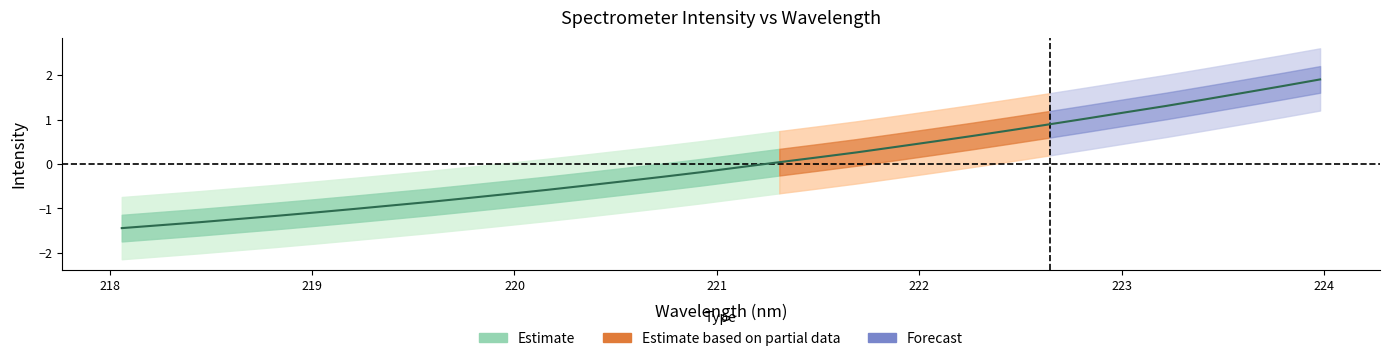

Reading left to right, transcribe all the data shown in this chart.

-1.4	-1.4	-1.3	-1.2	-1.2	-1.1	-1.0	-0.9	-0.8	-0.8	-0.7	-0.6	-0.5	-0.4	-0.3	-0.2	-0.1	0.0	0.1	0.3	0.4	0.5	0.6	0.8	0.9	1.0	1.2	1.3	1.5	1.6	1.7	1.9